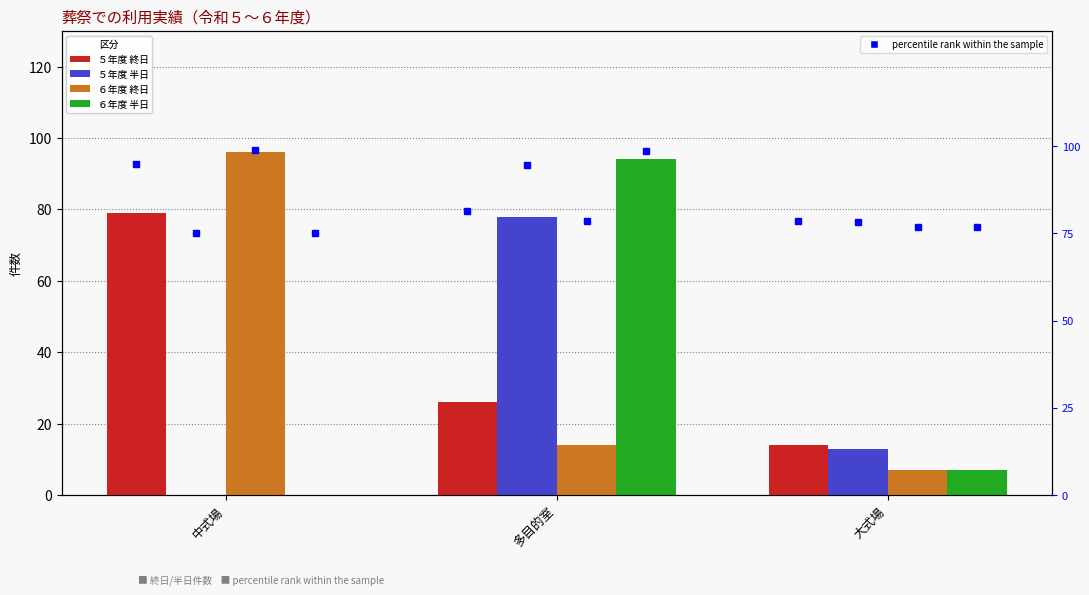

Count the number of data series in this chart.

4